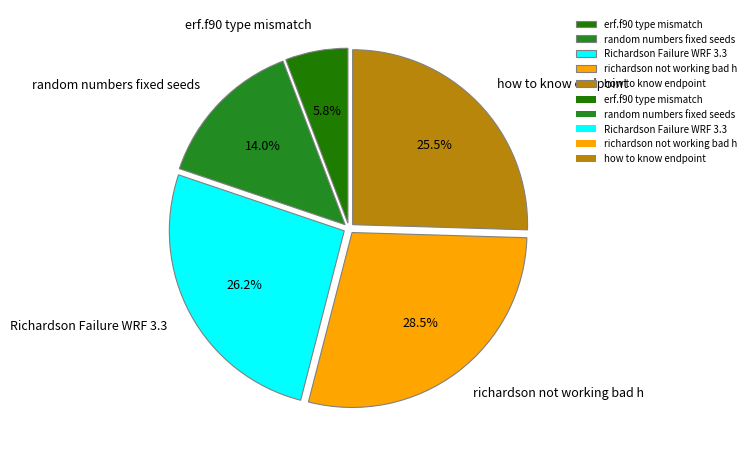

Does richardson not working bad h account for over 50% of the chart?

No